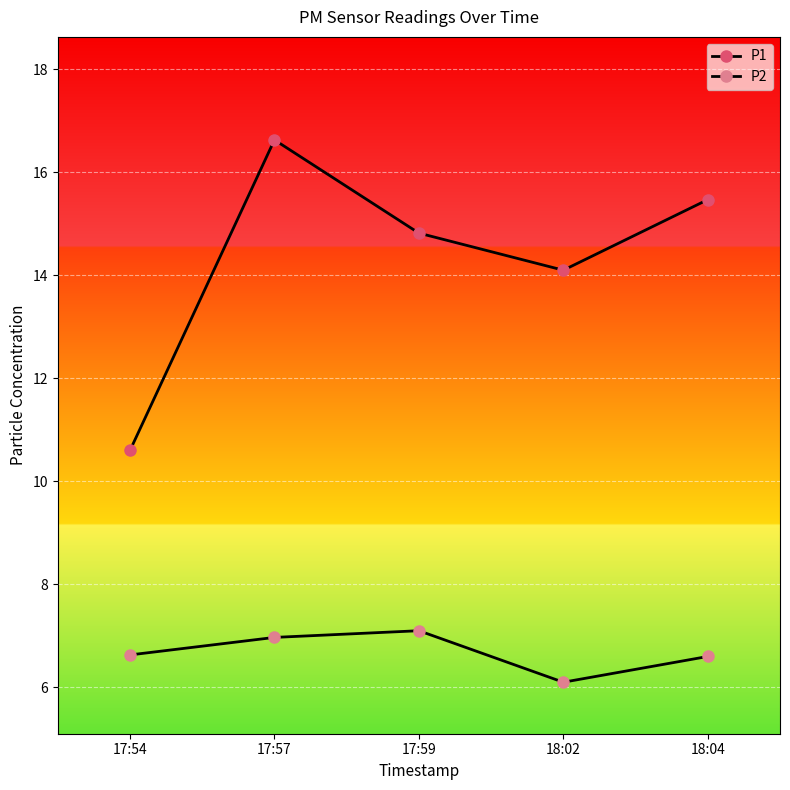

How many distinct data groups are displayed?

2